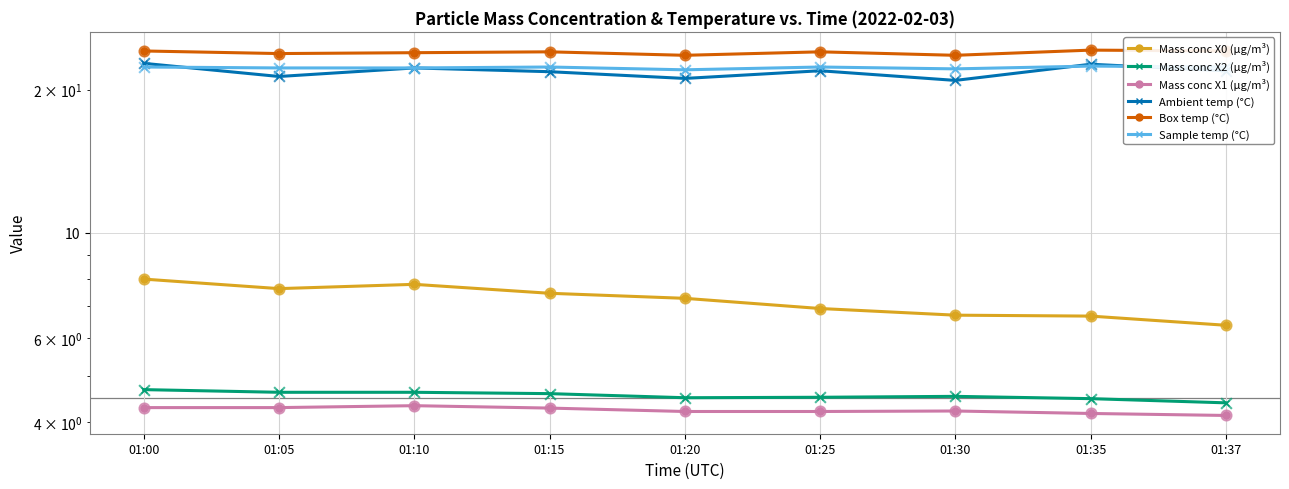

Which series reaches the maximum Y coordinate?

Box temp (°C)